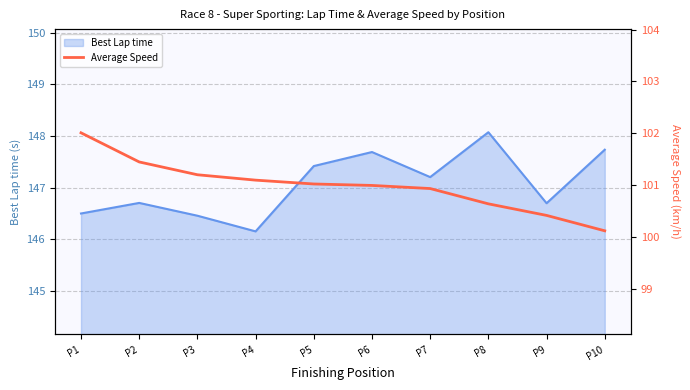

How many data points are above 101?

5